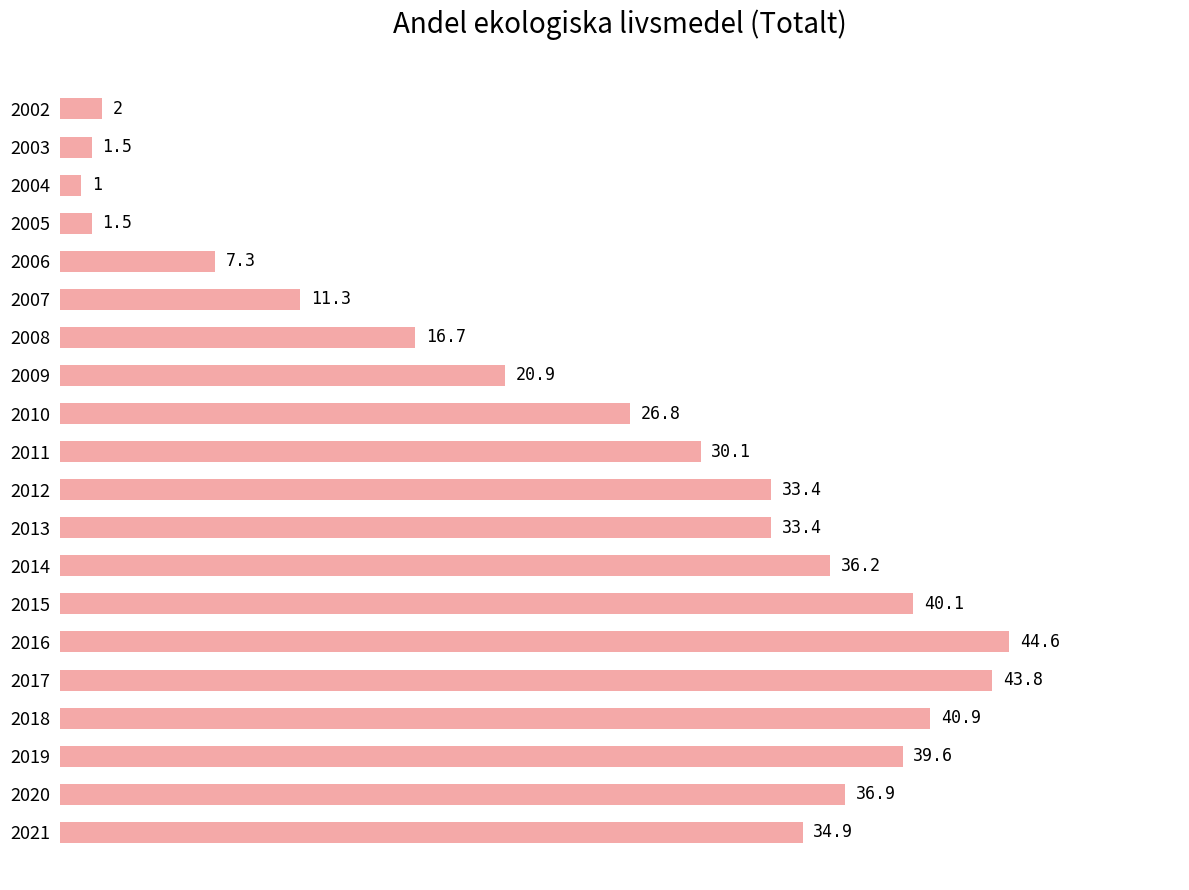

Reading top to bottom, extract all data points from this chart.

2.0	1.5	1.0	1.5	7.3	11.3	16.7	20.9	26.8	30.1	33.4	33.4	36.2	40.1	44.6	43.8	40.9	39.6	36.9	34.9